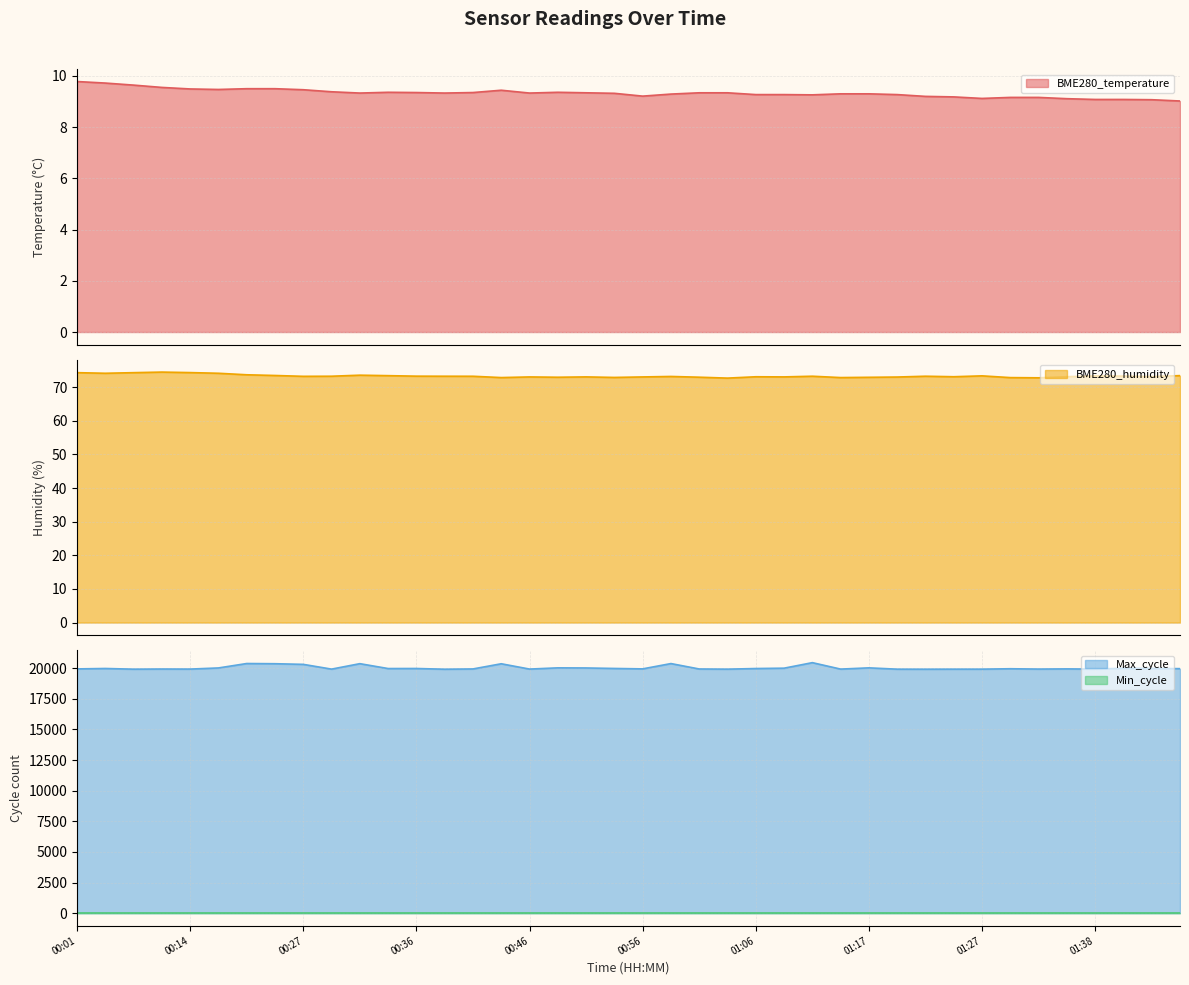

What is the average value of the BME280_temperature series?

9.3